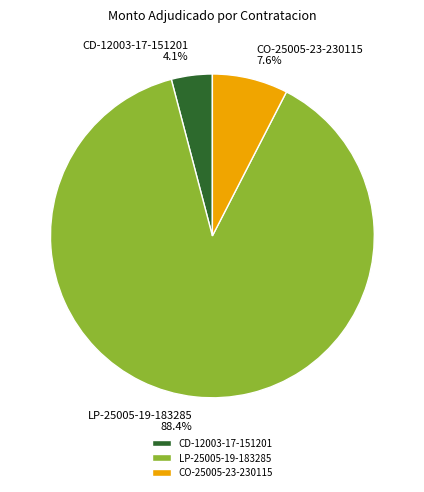

To the nearest percent, what is the average slice percentage?

33%